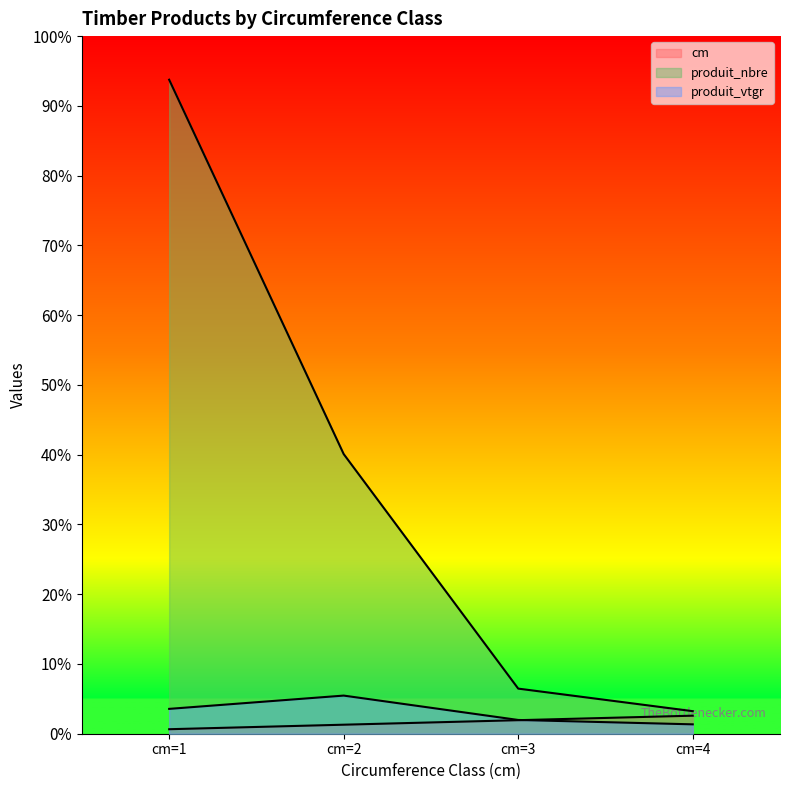

What is the sum of all produit_nbre values?

229.7